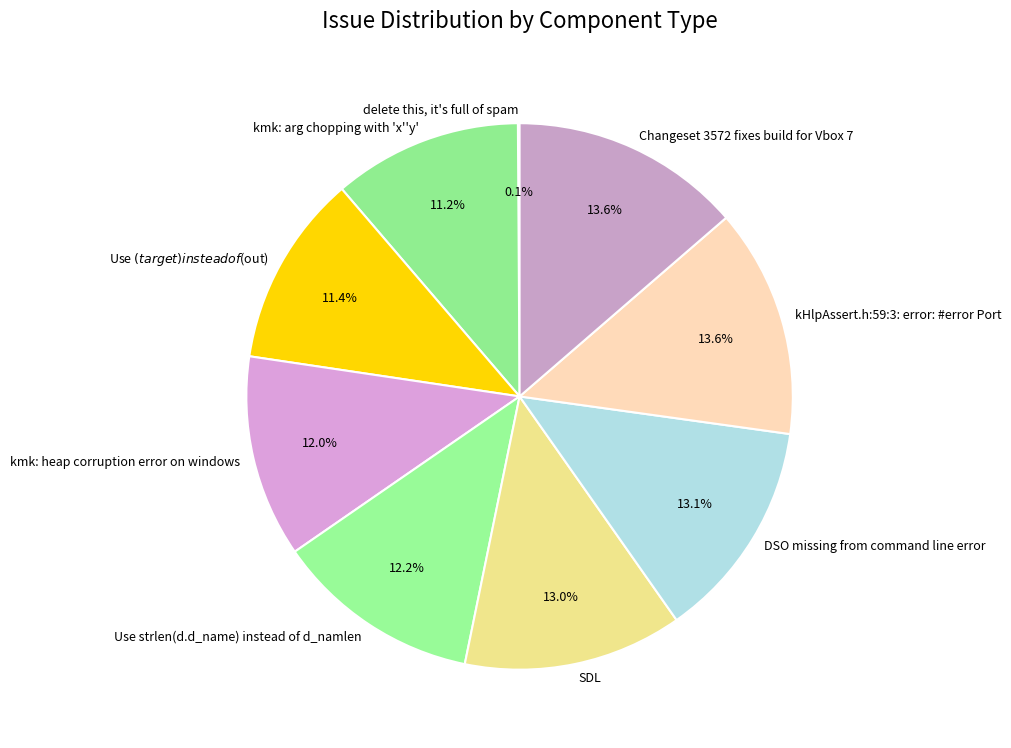

Does kHlpAssert.h:59:3: error: #error Port account for over 50% of the chart?

No